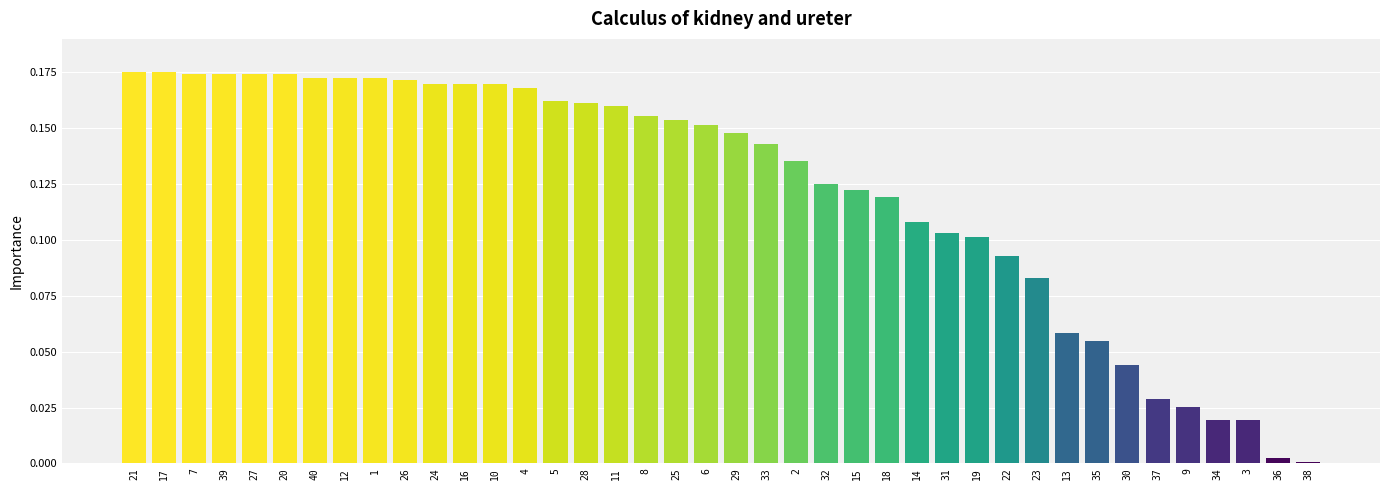

Is it true that the value at 3 is 0.0?

True